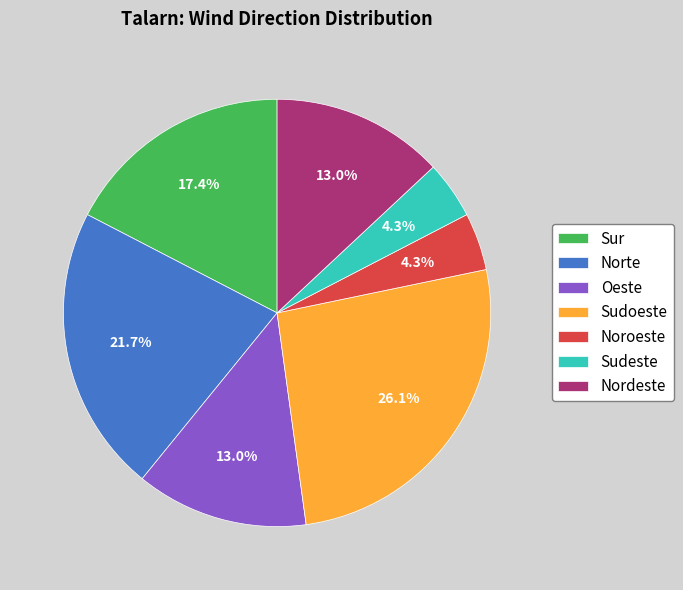

Do Norte and Sur together represent more than half of the pie?

No